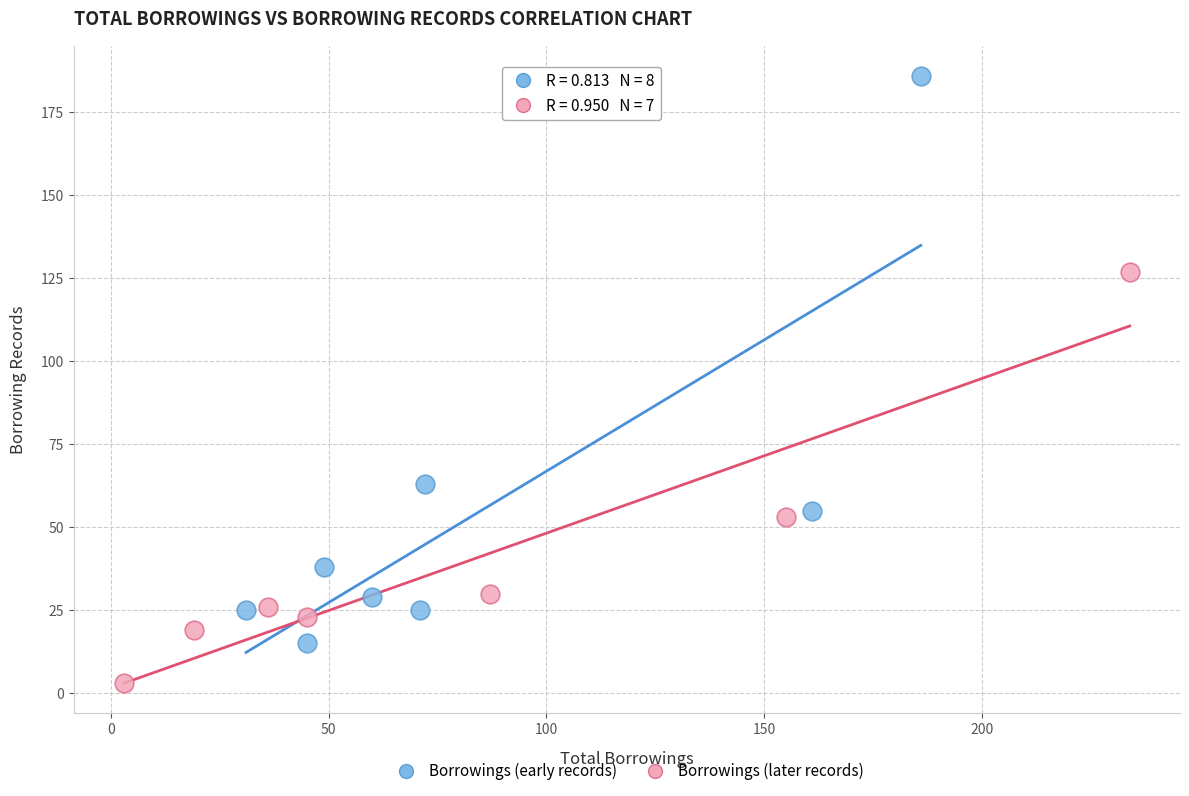

What are all the series names shown in the legend?

Borrowings (early records), Borrowings (later records)